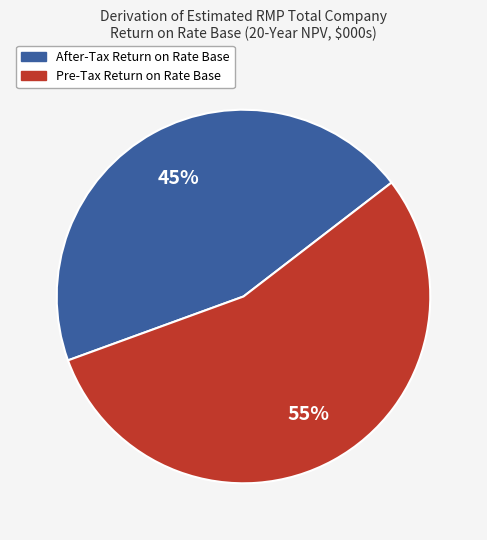

Rank the categories by value from lowest to highest.

After-Tax Return on Rate Base, Pre-Tax Return on Rate Base